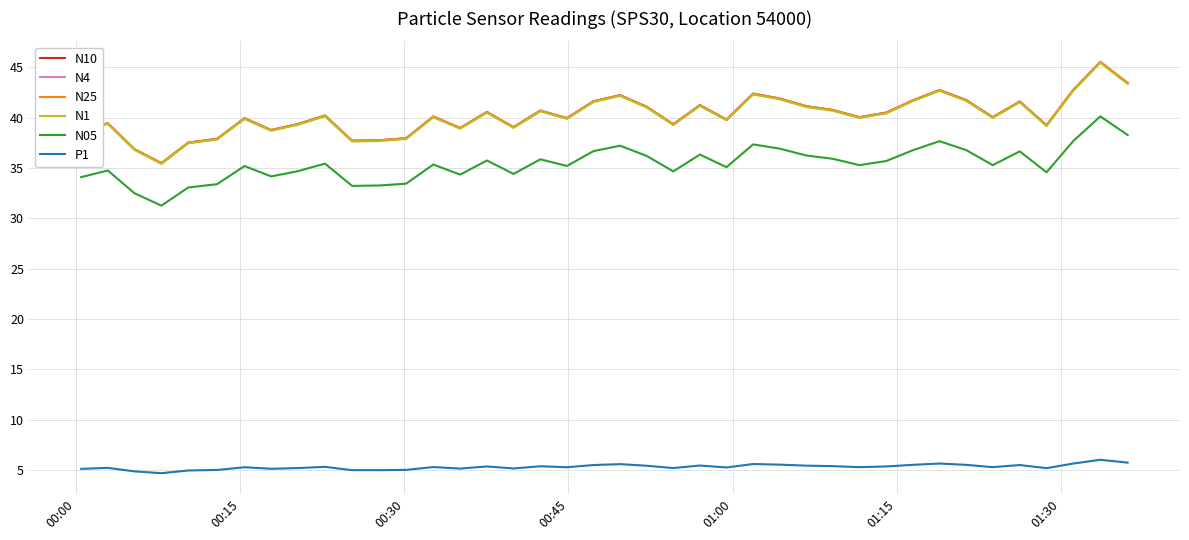

Is this an area chart (filled region under the line)?

No